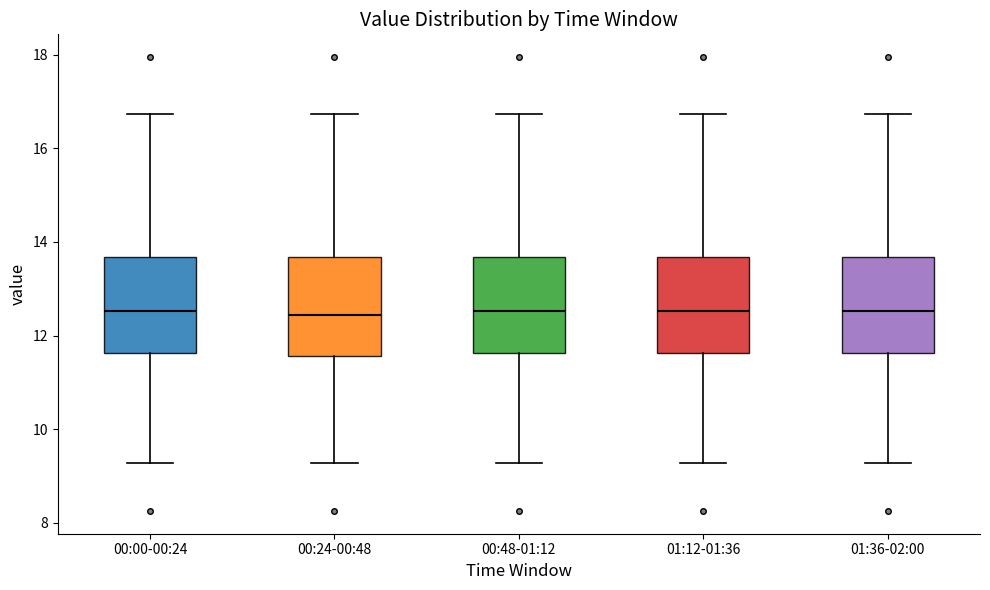

Reading left to right, read every box against the y-axis: the position of its median line, the range the box covers, and the ends of its whiskers. The values are not printed on the chart, so give them approximately, as read against the axis.

00:00-00:24: median 12.6, box 11.6 to 13.6, whiskers 9.2 to 16.8
00:24-00:48: median 12.4, box 11.6 to 13.6, whiskers 9.2 to 16.8
00:48-01:12: median 12.6, box 11.6 to 13.6, whiskers 9.2 to 16.8
01:12-01:36: median 12.6, box 11.6 to 13.6, whiskers 9.2 to 16.8
01:36-02:00: median 12.6, box 11.6 to 13.6, whiskers 9.2 to 16.8